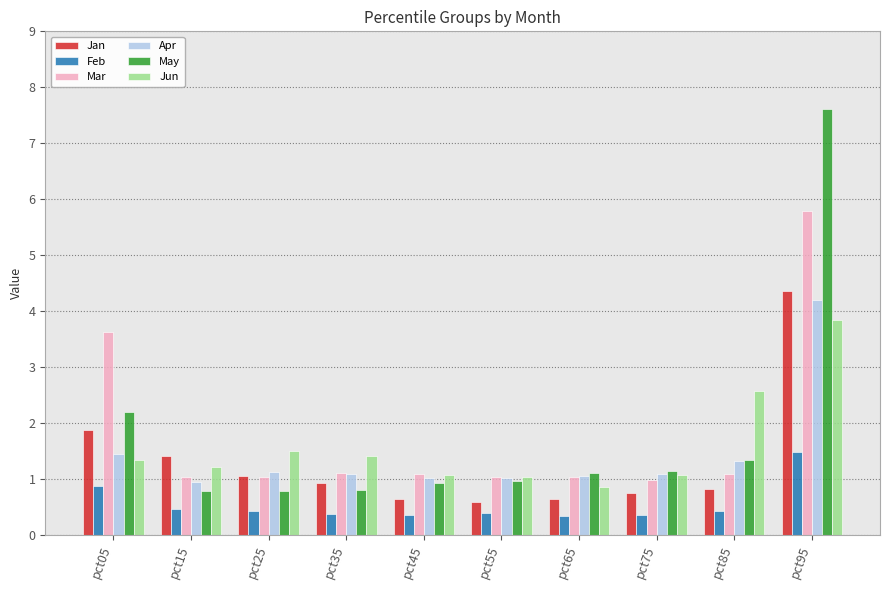

Which series has the largest range (max minus min)?

May